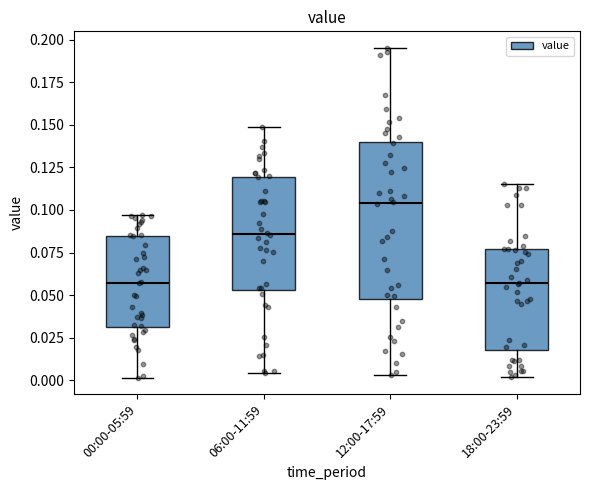

Comparing the boxes themselves (not the whiskers), which one is the tallest?

12:00-17:59